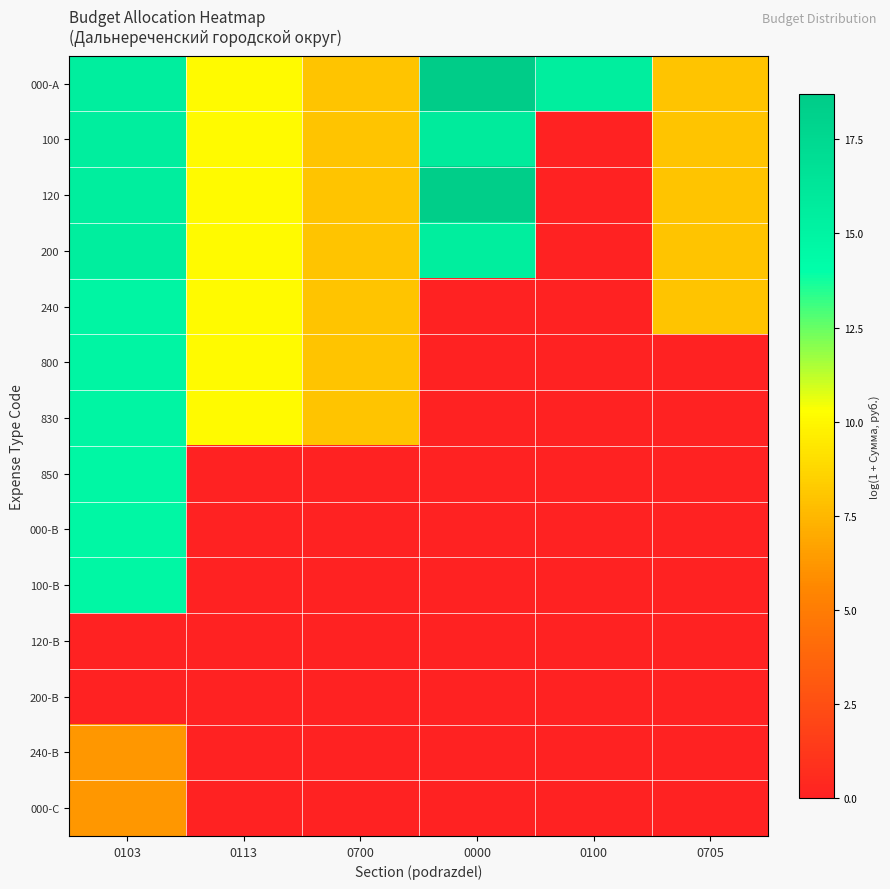

Reading left to right, extract all data points from this chart.

000-A: 0103=15.5	0113=10.1	0700=8.0	0000=18.7	0100=15.5	0705=8.0
100: 0103=15.5	0113=10.1	0700=8.0	0000=15.8	0100=0.0	0705=8.0
120: 0103=15.5	0113=10.1	0700=8.0	0000=18.5	0100=0.0	0705=8.0
200: 0103=15.5	0113=10.1	0700=8.0	0000=15.5	0100=0.0	0705=8.0
240: 0103=14.9	0113=10.1	0700=8.0	0000=0.0	0100=0.0	0705=8.0
800: 0103=14.9	0113=10.1	0700=8.0	0000=0.0	0100=0.0	0705=0.0
830: 0103=14.8	0113=10.1	0700=8.0	0000=0.0	0100=0.0	0705=0.0
850: 0103=14.8	0113=0.0	0700=0.0	0000=0.0	0100=0.0	0705=0.0
000-B: 0103=14.8	0113=0.0	0700=0.0	0000=0.0	0100=0.0	0705=0.0
100-B: 0103=14.8	0113=0.0	0700=0.0	0000=0.0	0100=0.0	0705=0.0
120-B: 0103=0.0	0113=0.0	0700=0.0	0000=0.0	0100=0.0	0705=0.0
200-B: 0103=0.0	0113=0.0	0700=0.0	0000=0.0	0100=0.0	0705=0.0
240-B: 0103=6.2	0113=0.0	0700=0.0	0000=0.0	0100=0.0	0705=0.0
000-C: 0103=6.2	0113=0.0	0700=0.0	0000=0.0	0100=0.0	0705=0.0